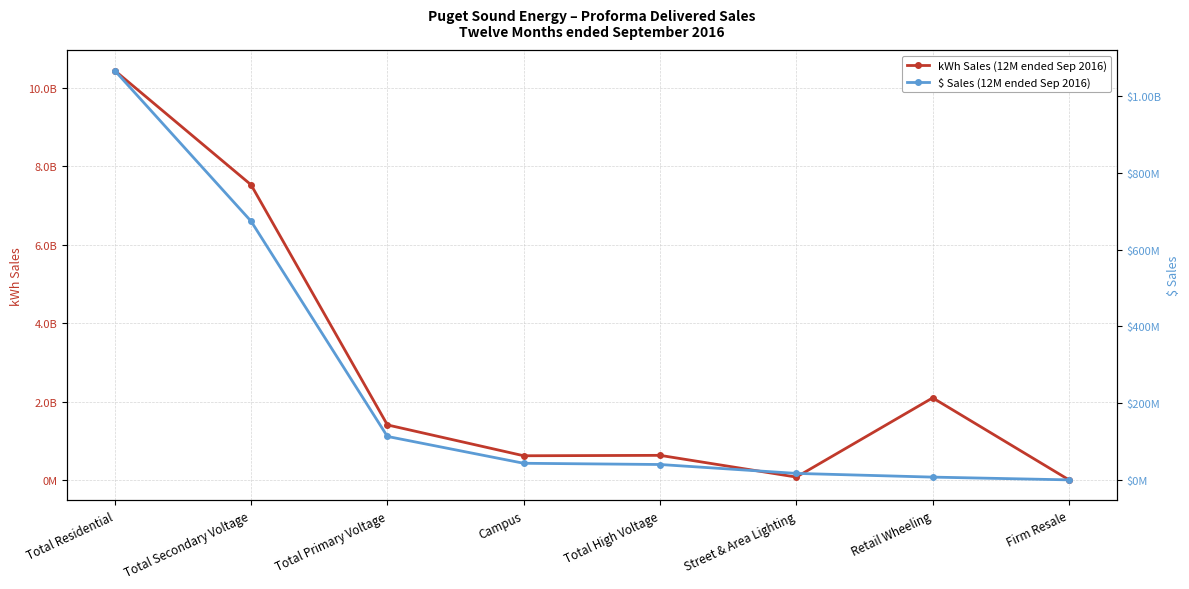

What is the value of the $ Sales (12M ended Sep 2016) point at the 7th from the left?

7513279.0